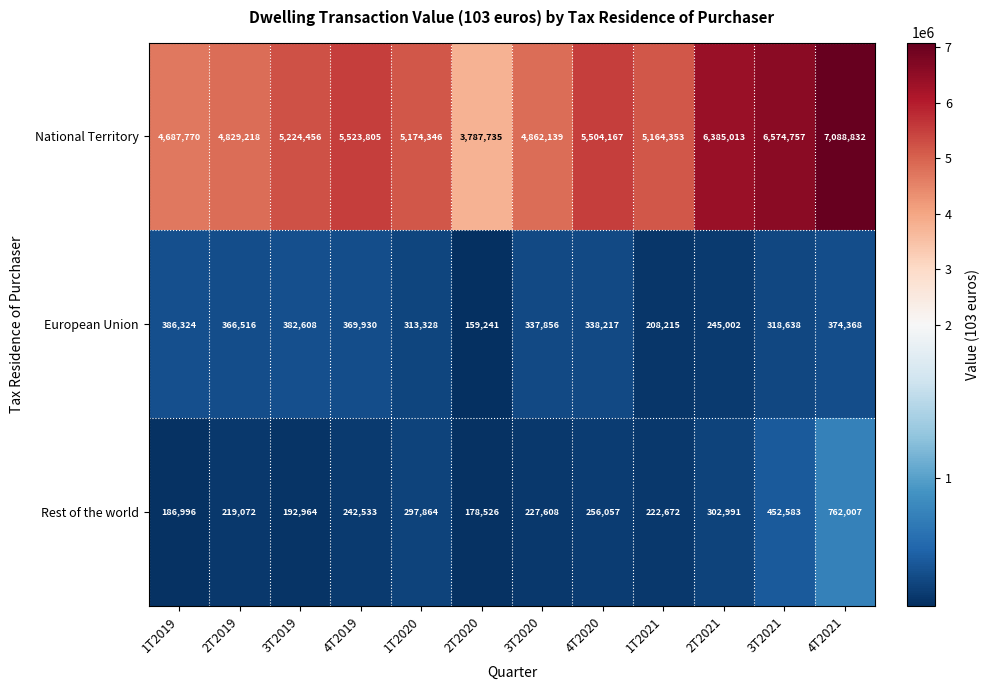

Where is Rest of the world nearest to the value 470266?

3T2021